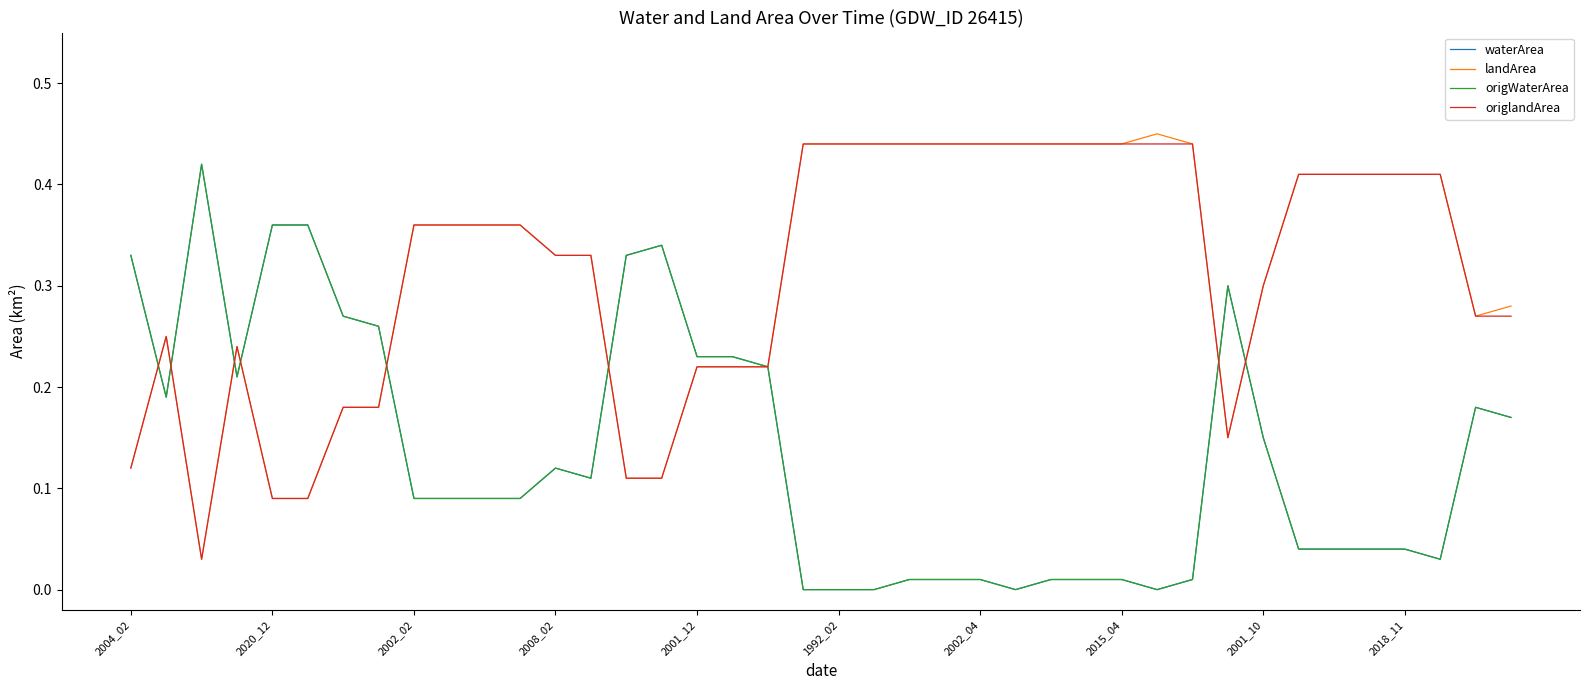

How many interior local valleys does the origlandArea series have?

2